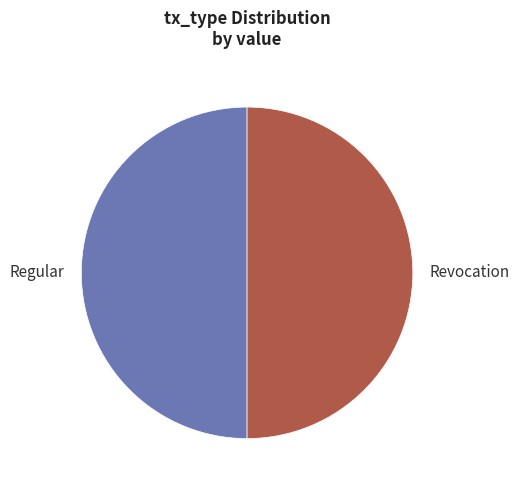

Combined, do Revocation and Regular account for over 50%?

Yes